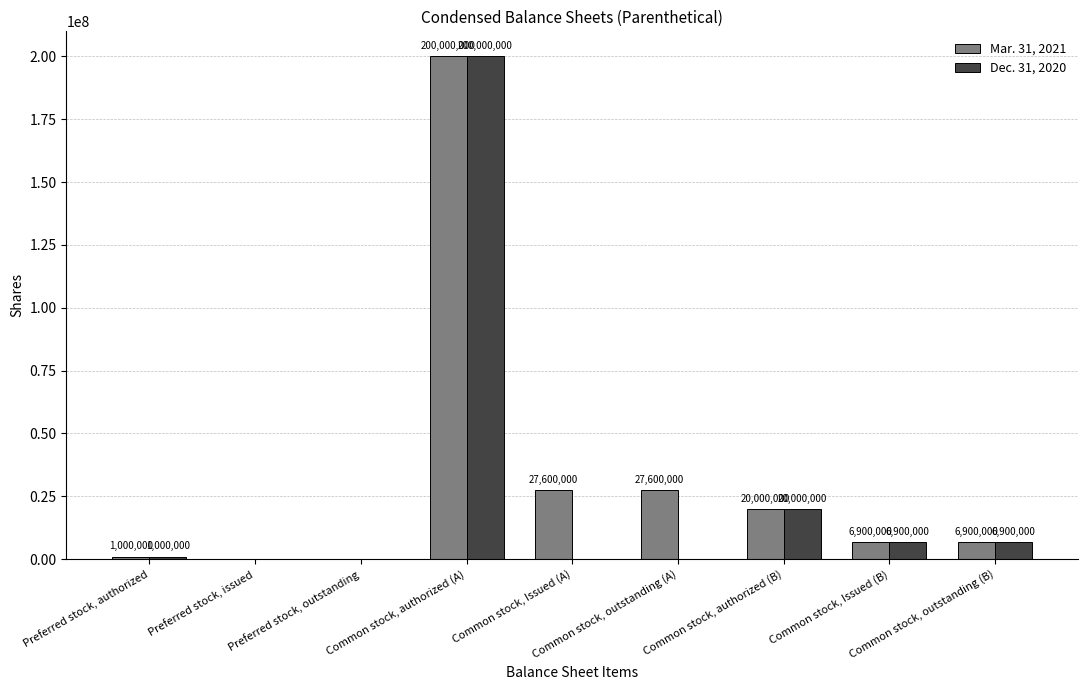

What is the sum of all Mar. 31, 2021 values?

290000000